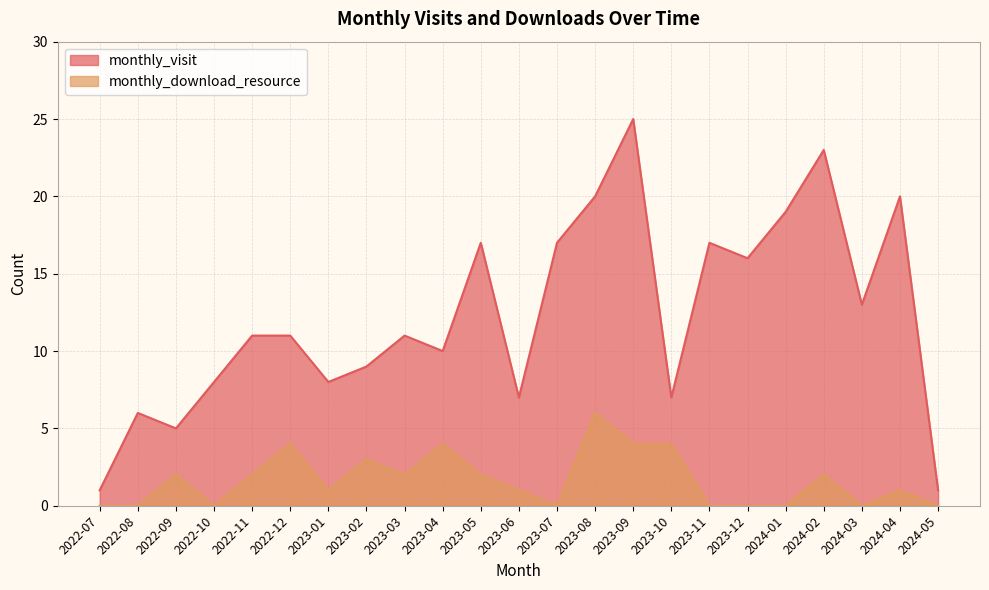

Where is monthly_download_resource nearest to the value 3?

2023-02